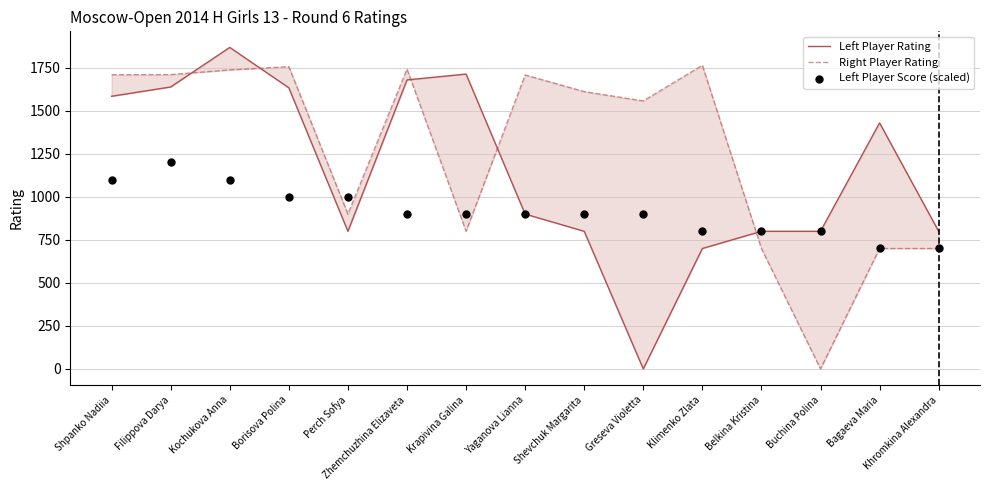

Is the value of Right Player Rating at Perch Sofya greater than the value of Left Player Score (scaled) at Shpanko Nadiia?

No